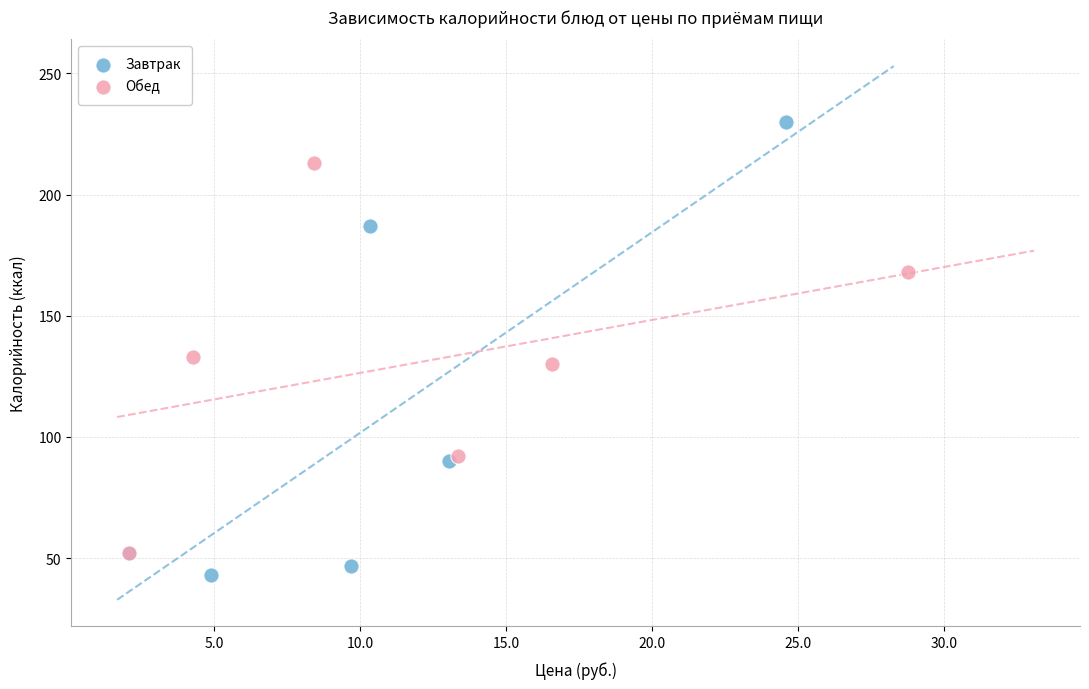

Which series has the largest Y range (max minus min)?

Завтрак